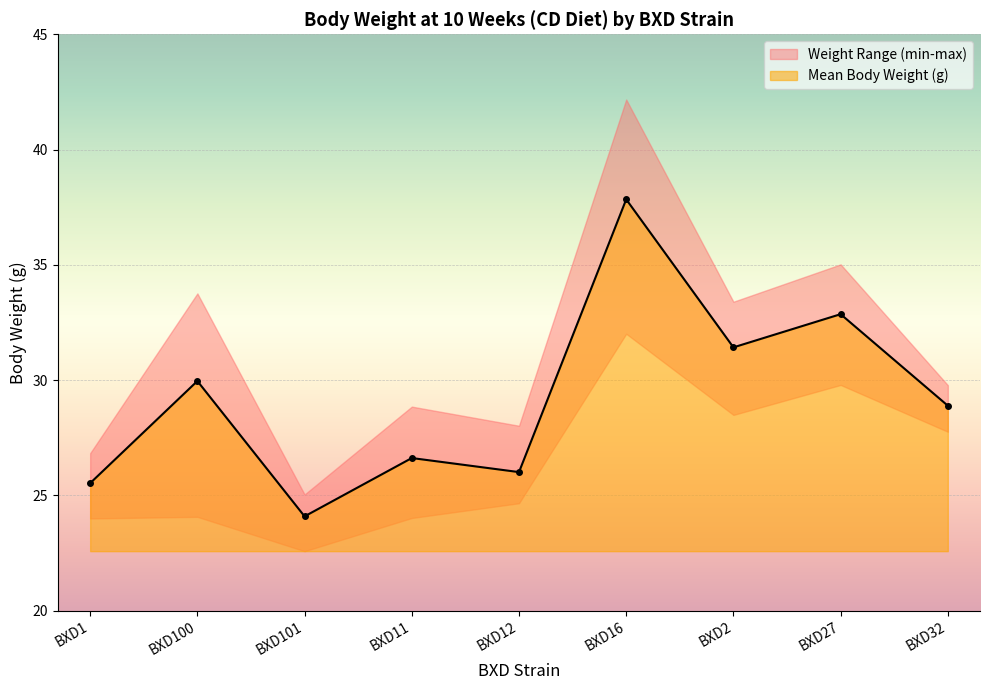

Does the chart display data point markers on the line(s)?

Yes